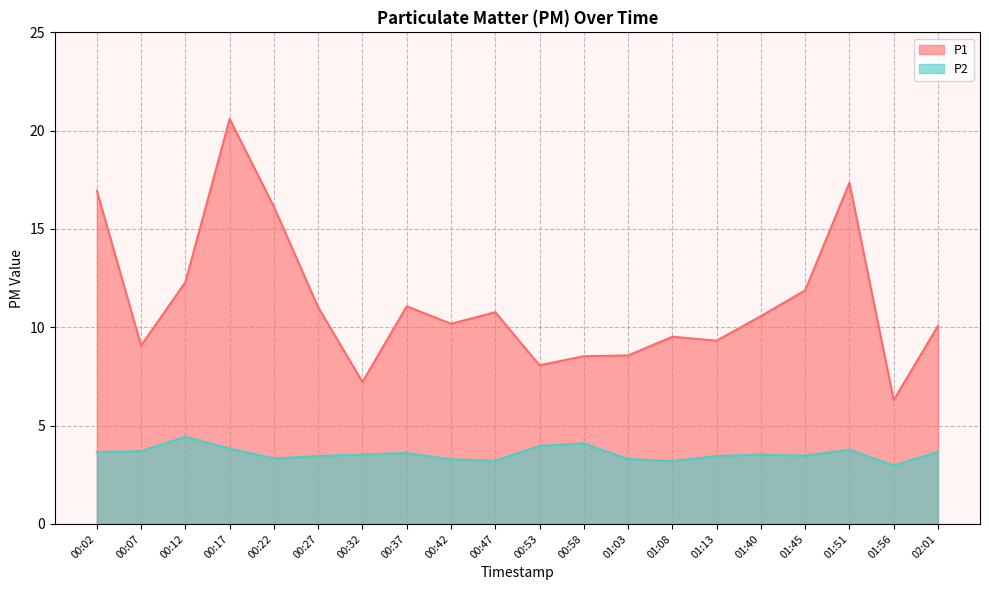

At which category is the sum across all series the highest?

00:17